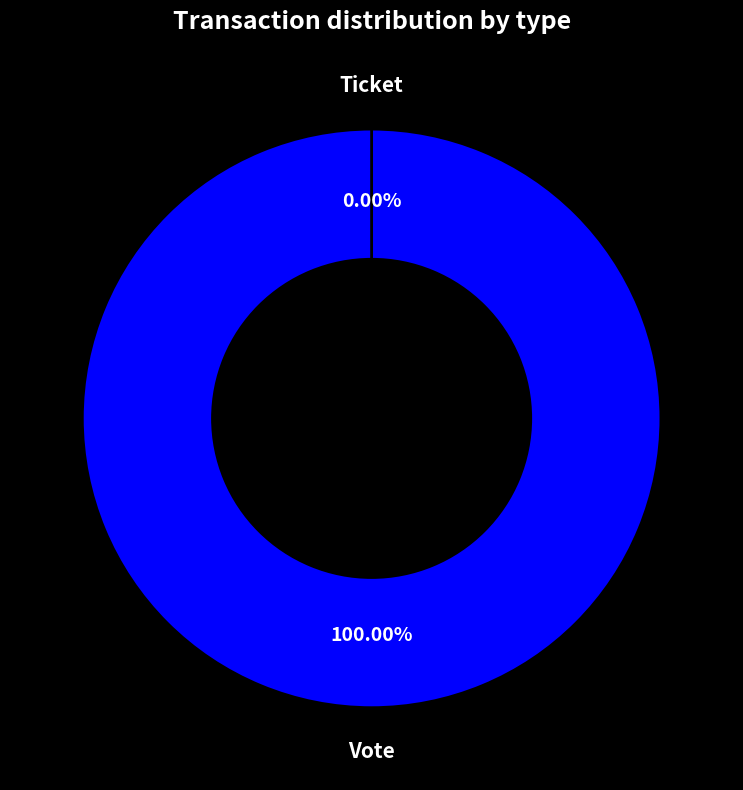

The Ticket slice represents 1% of the pie. True or false?

False